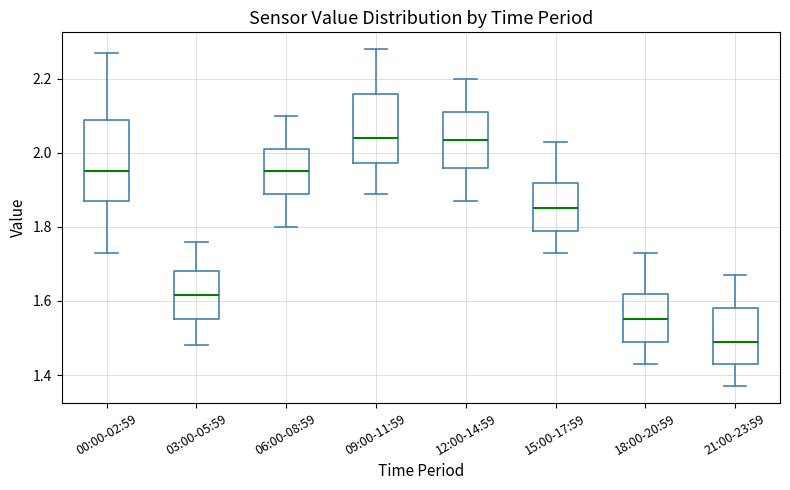

Reading left to right, read every box against the y-axis: the position of its median line, the range the box covers, and the ends of its whiskers. The values are not printed on the chart, so give them approximately, as read against the axis.

00:00-02:59: median 1.96, box 1.88 to 2.10, whiskers 1.74 to 2.28
03:00-05:59: median 1.62, box 1.56 to 1.68, whiskers 1.48 to 1.76
06:00-08:59: median 1.96, box 1.90 to 2.02, whiskers 1.80 to 2.10
09:00-11:59: median 2.04, box 1.98 to 2.16, whiskers 1.90 to 2.28
12:00-14:59: median 2.04, box 1.96 to 2.12, whiskers 1.88 to 2.20
15:00-17:59: median 1.86, box 1.80 to 1.92, whiskers 1.74 to 2.04
18:00-20:59: median 1.56, box 1.50 to 1.62, whiskers 1.44 to 1.74
21:00-23:59: median 1.50, box 1.44 to 1.58, whiskers 1.38 to 1.68